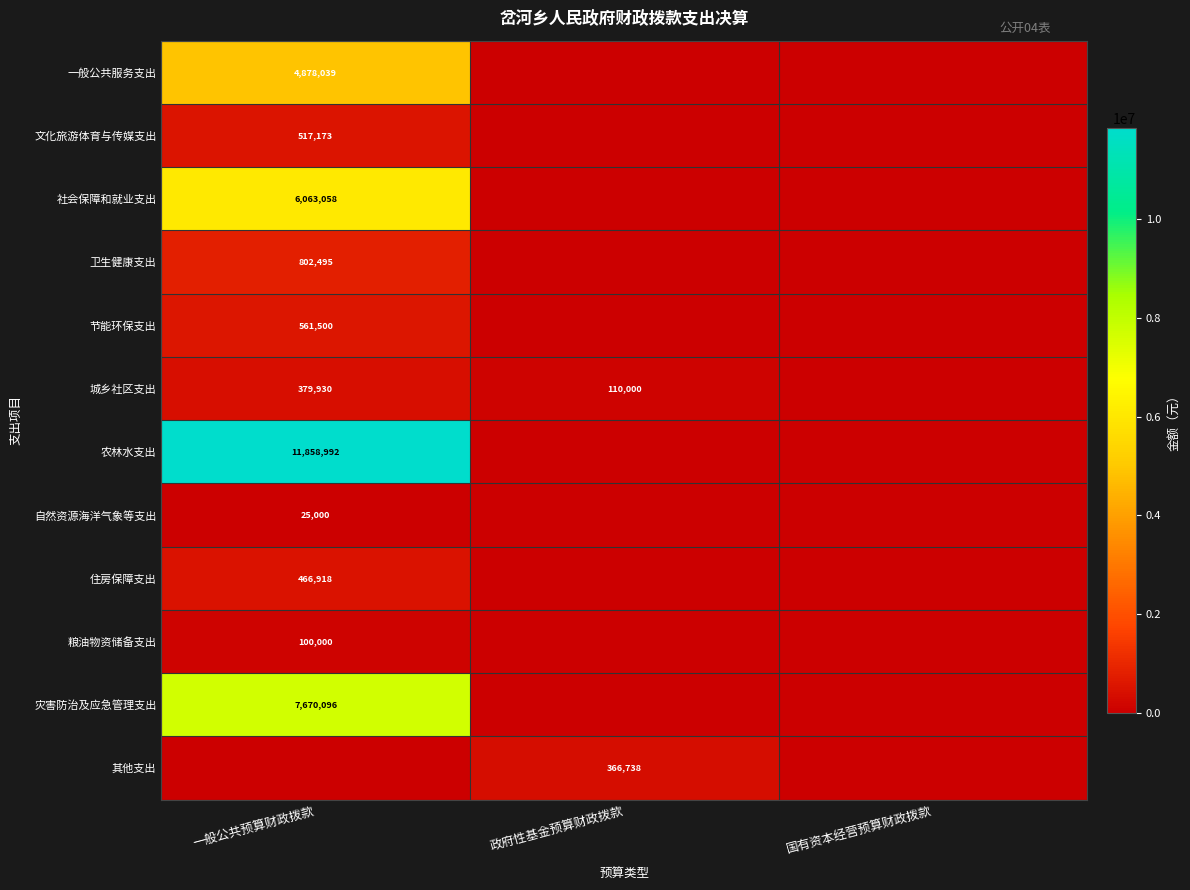

The value of 其他支出 at 政府性基金预算财政拨款 is 557631. True or false?

False